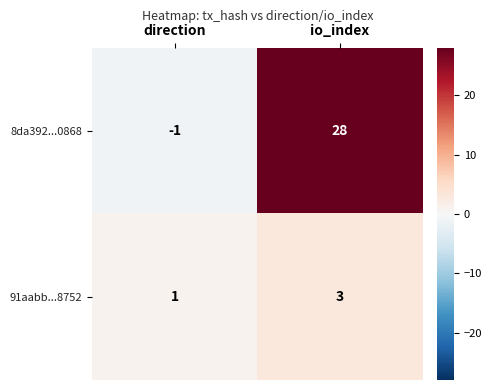

Is it true that 8da392...0868 equals 0 at direction?

False